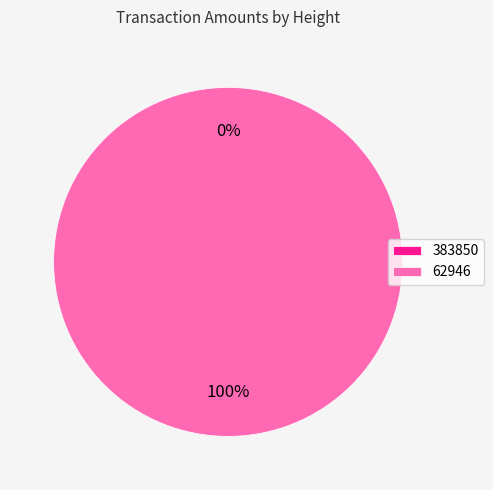

To the nearest percent, what is the difference between the largest and smallest slice percentages?

100%